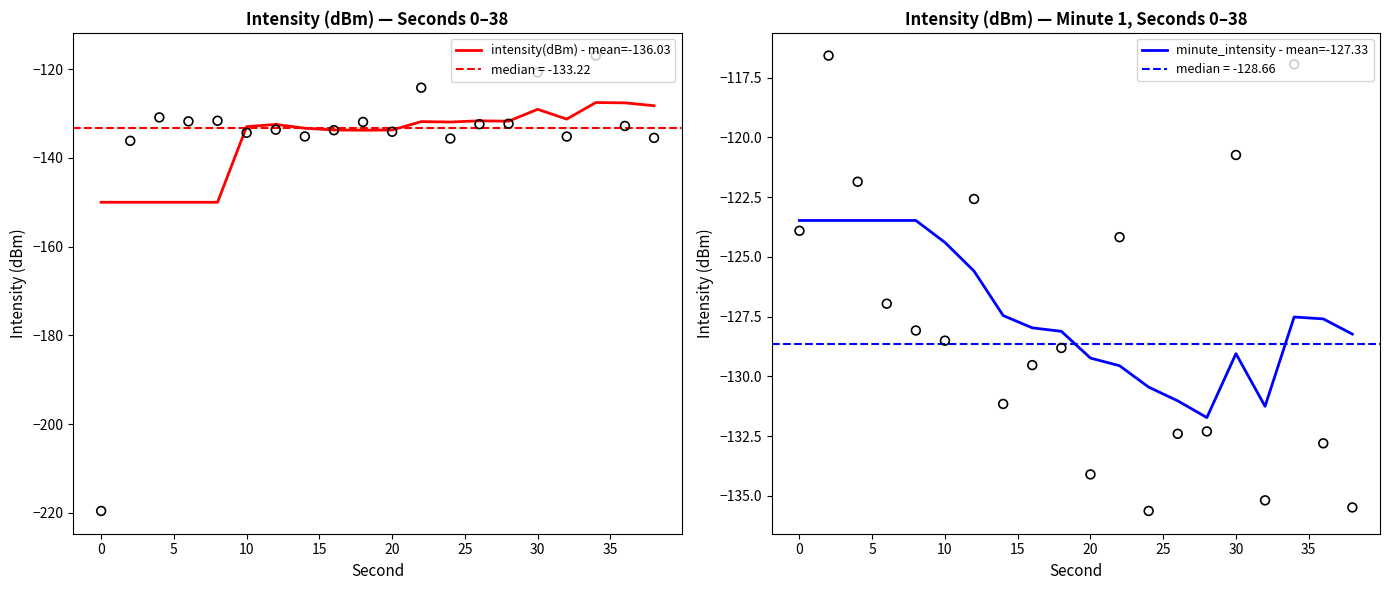

Which series reaches the maximum Y coordinate?

minute_intensity - mean=-127.33